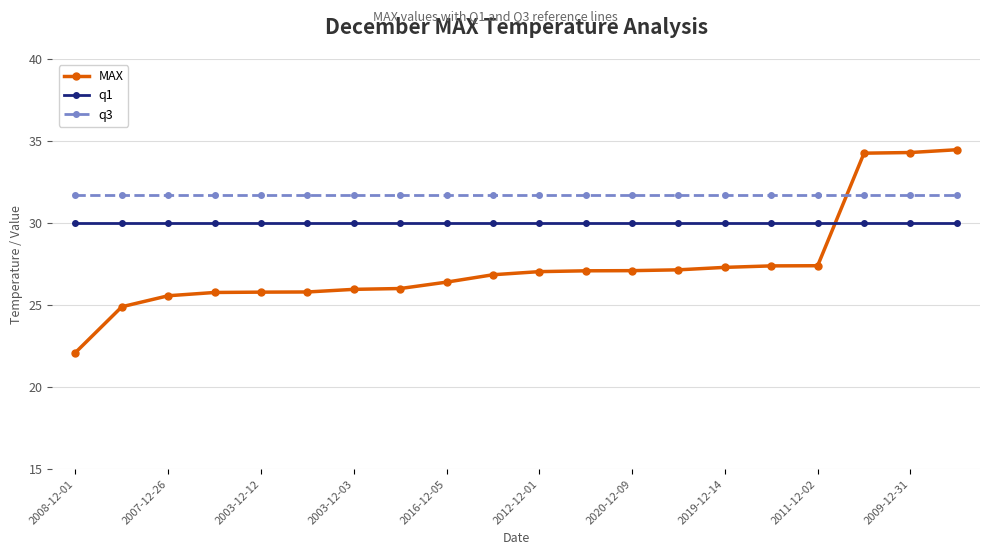

Rank the series by their maximum value, from lowest to highest.

q1, q3, MAX